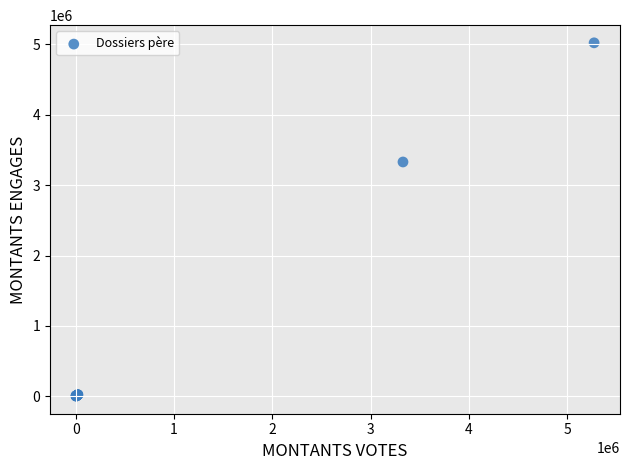

What Y value in the scatter plot is closest to 2512914?

3329508.0